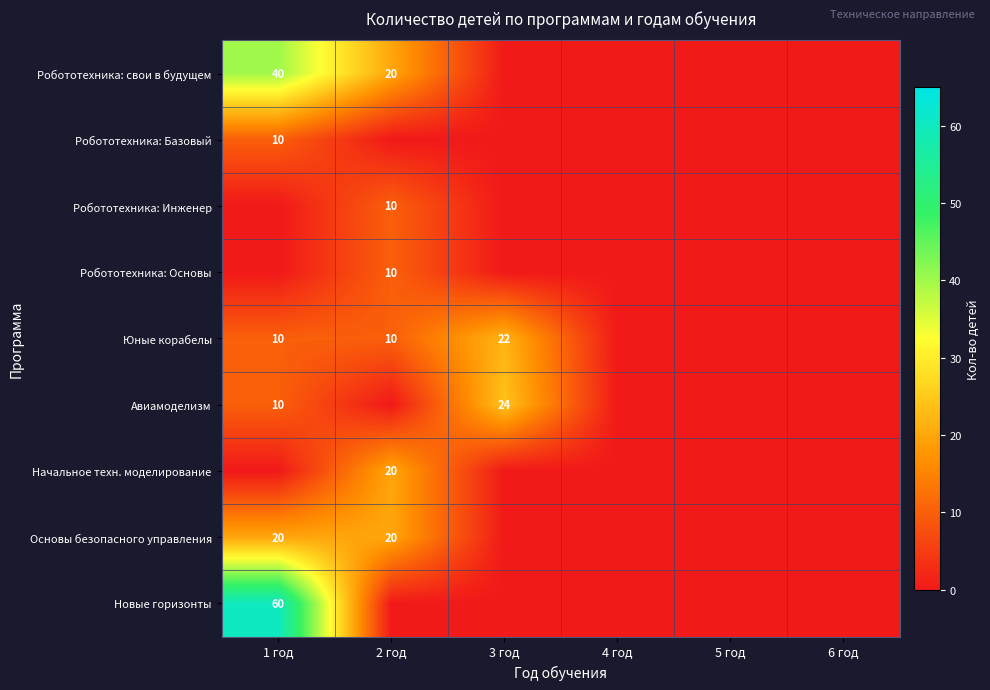

Is the value of Робототехника: Инженер at 2 год greater than the value of Юные корабелы at 3 год?

No